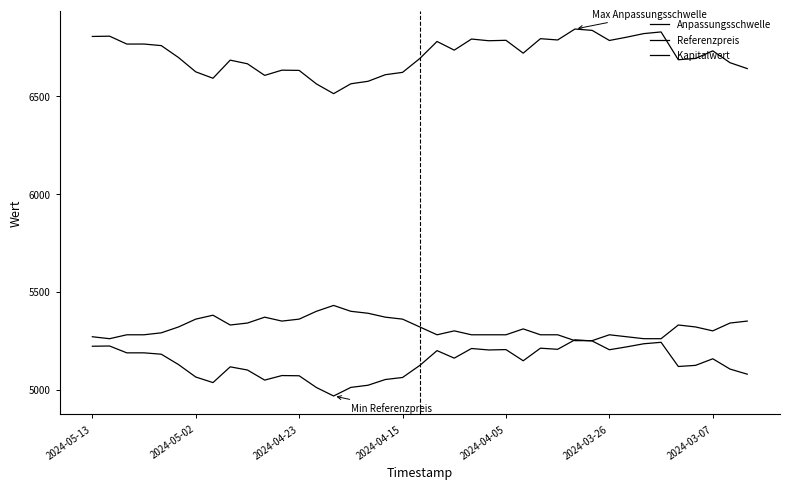

Does the chart have visible grid lines?

No